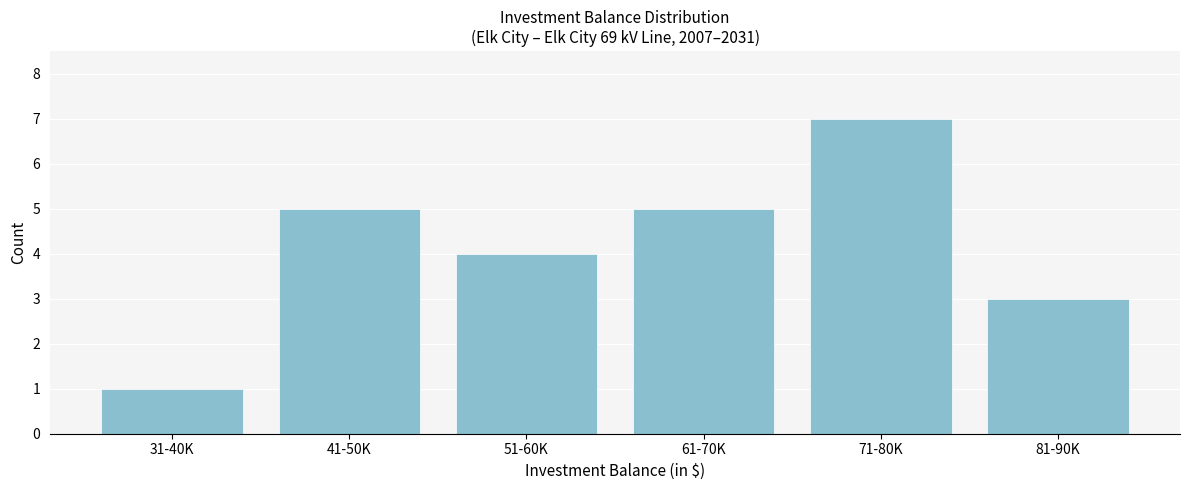

Reading left to right, list all the values displayed in this chart.

31-40K=1	41-50K=5	51-60K=4	61-70K=5	71-80K=7	81-90K=3